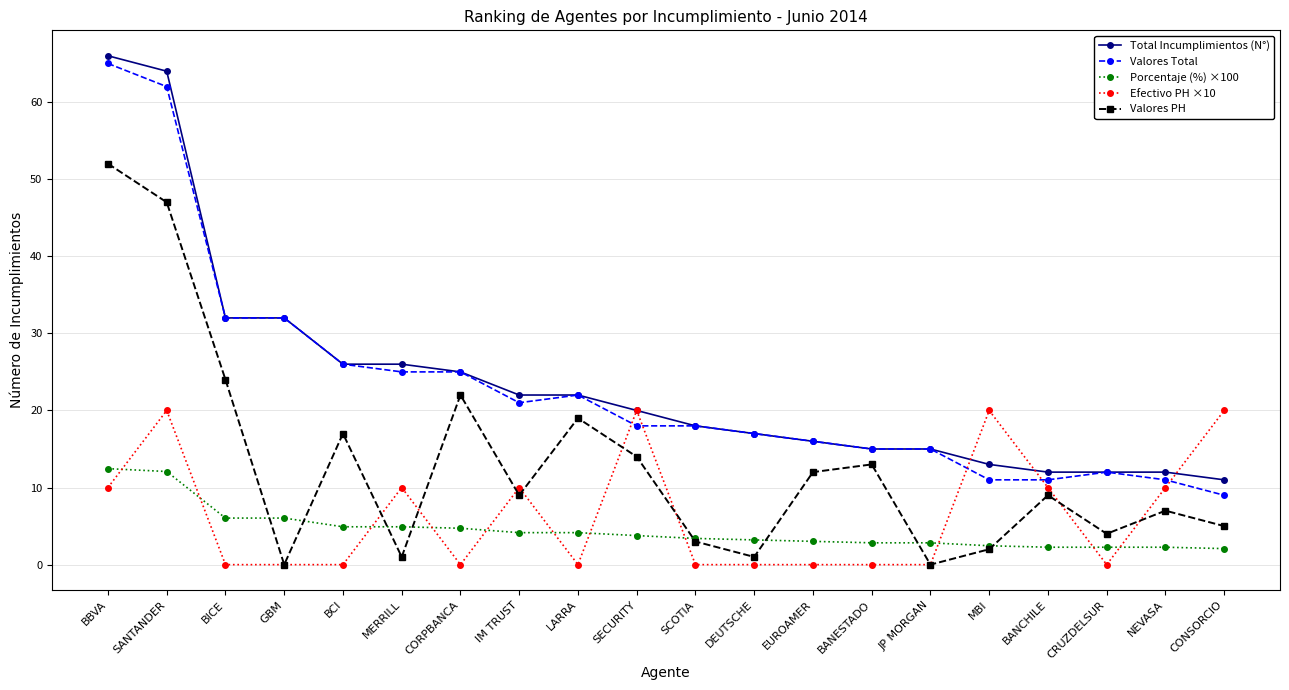

What is the label of the 16th point from the right?

BCI